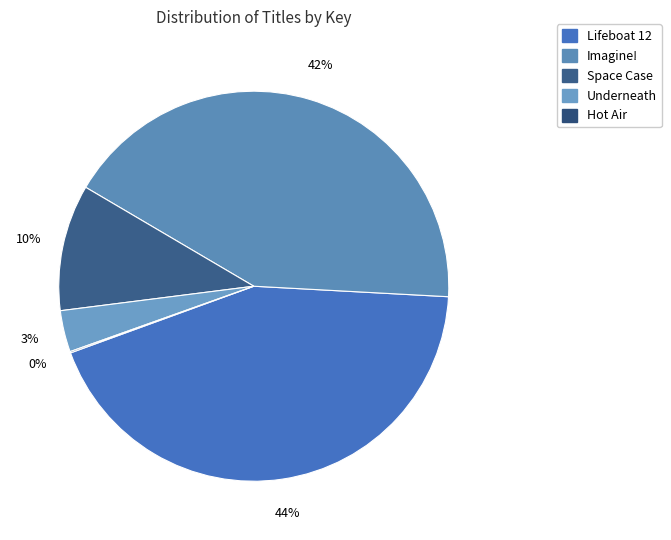

To the nearest percent, what is the difference between the largest and smallest slice percentages?

43%